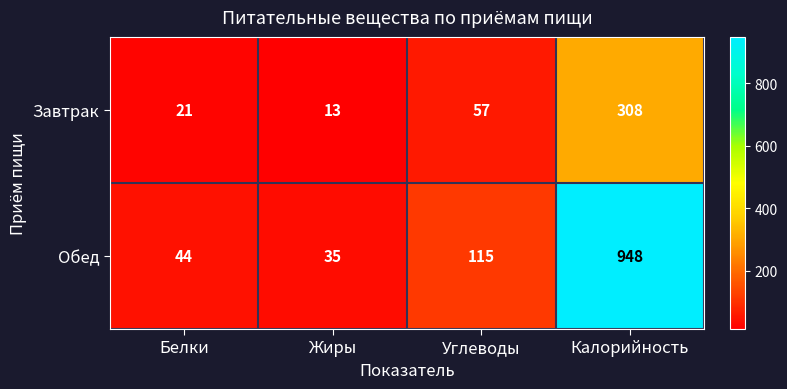

Reading right to left, list all the values displayed in this chart.

Завтрак: 308	57	13	21
Обед: 948	115	35	44